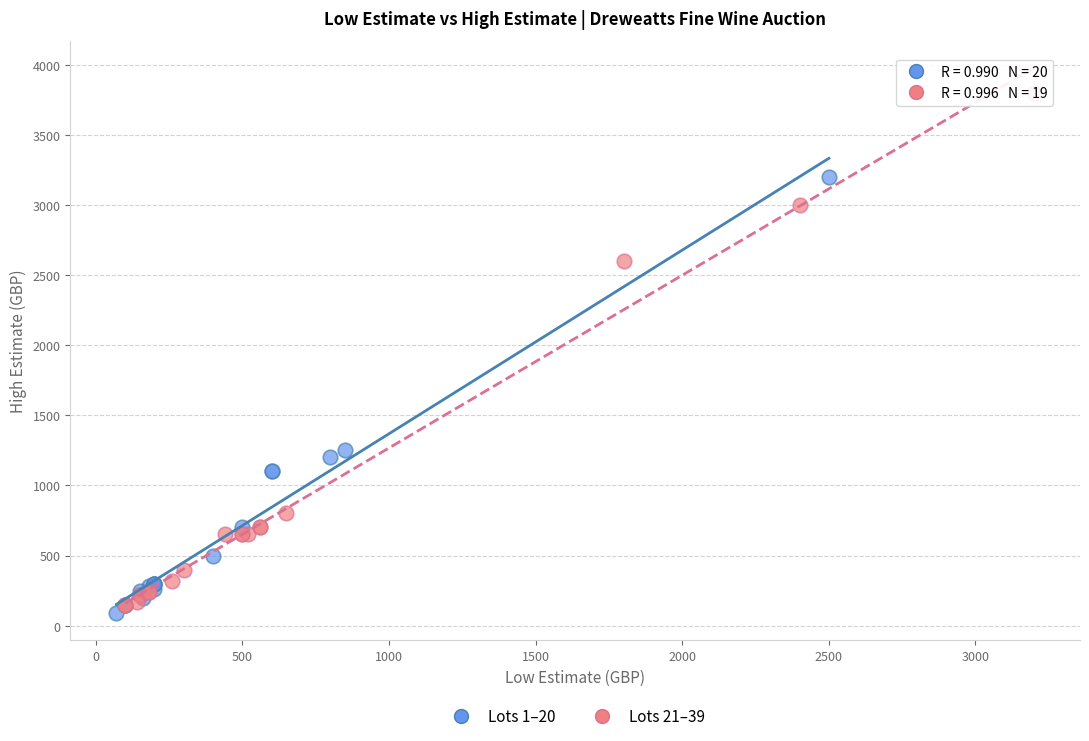

Which series has the largest Y range (max minus min)?

Lots 21–39